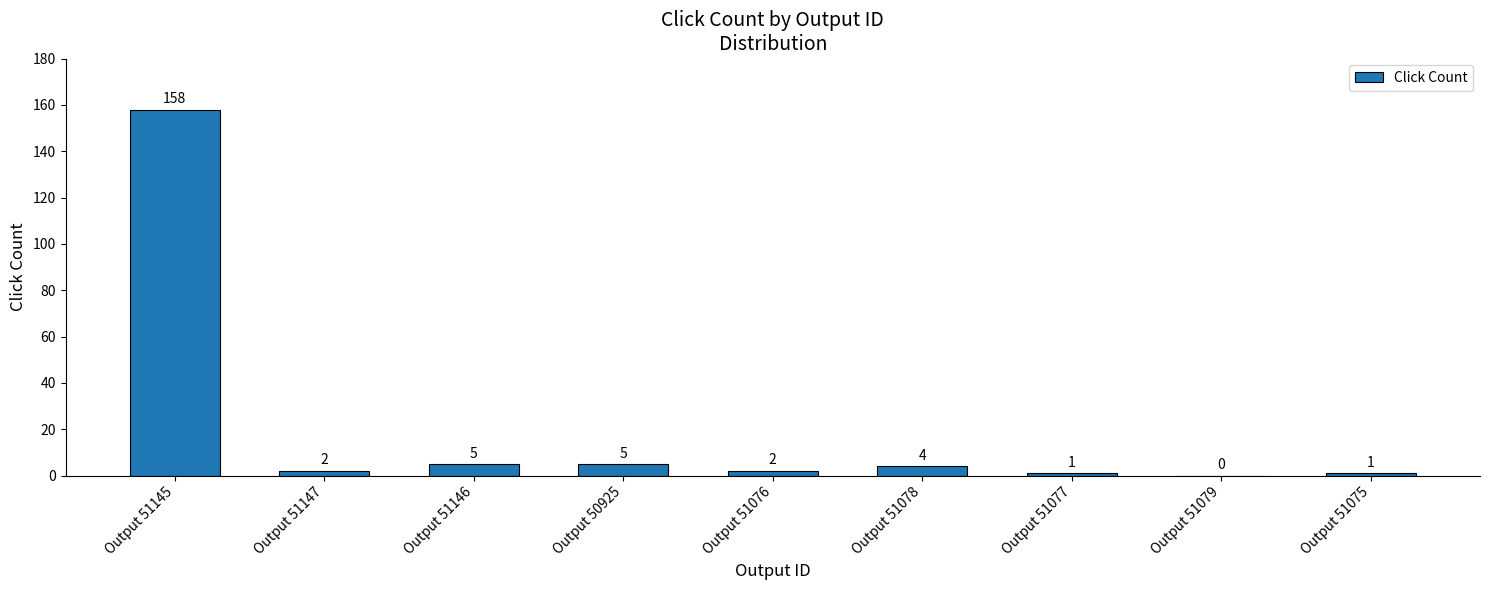

Reading left to right, what are all the values shown in this chart?

158	2	5	5	2	4	1	0	1